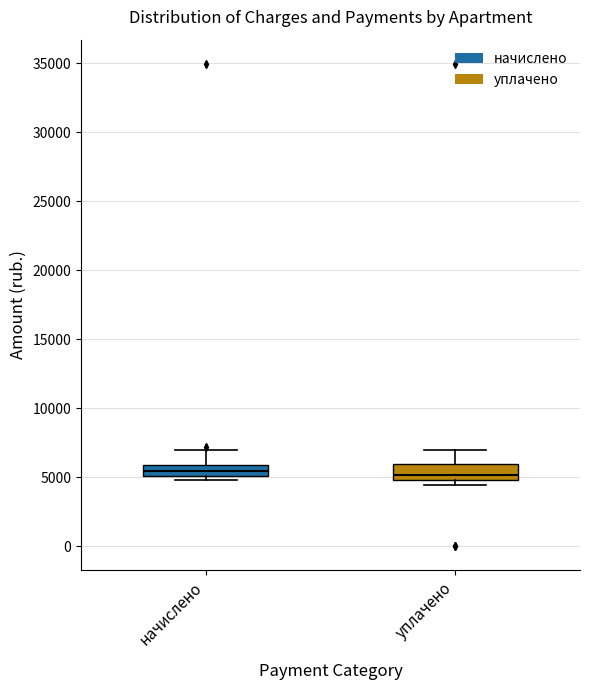

Where is the lower edge of the box for начислено on the y-axis? The values are not printed on the chart, so give them approximately, as read against the axis.

5000